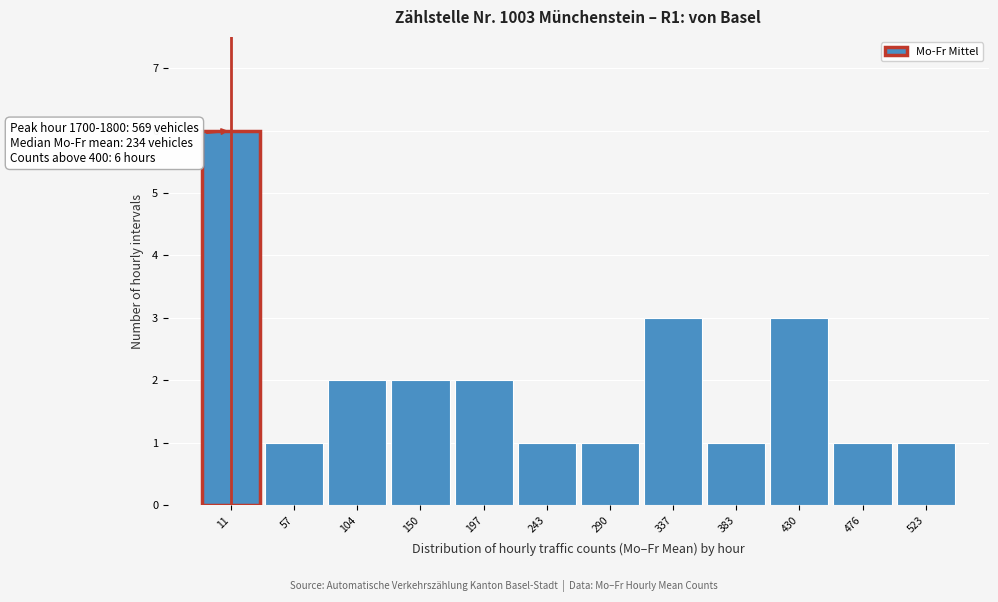

Reading left to right, transcribe all the data shown in this chart.

6	1	2	2	2	1	1	3	1	3	1	1